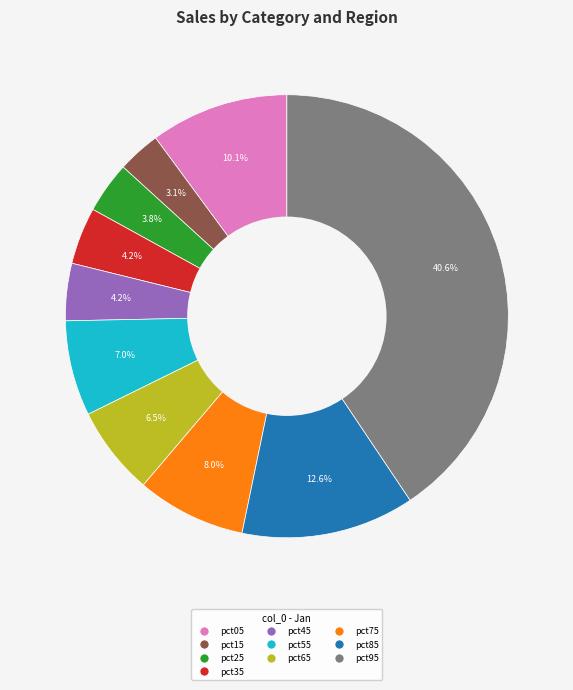

To the nearest percent, what is the difference between the pct65 and pct45 slice percentages?

2%